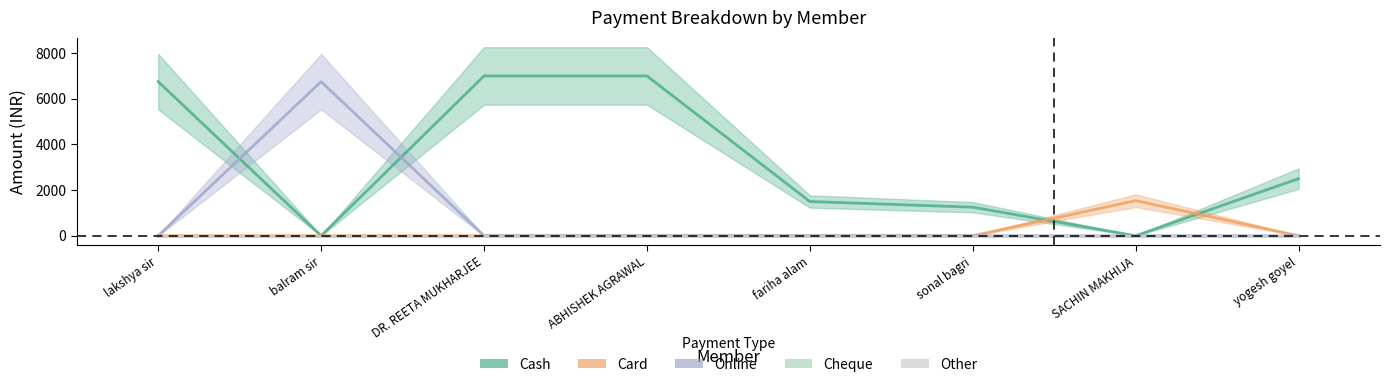

How many lines are shown in the chart?

3